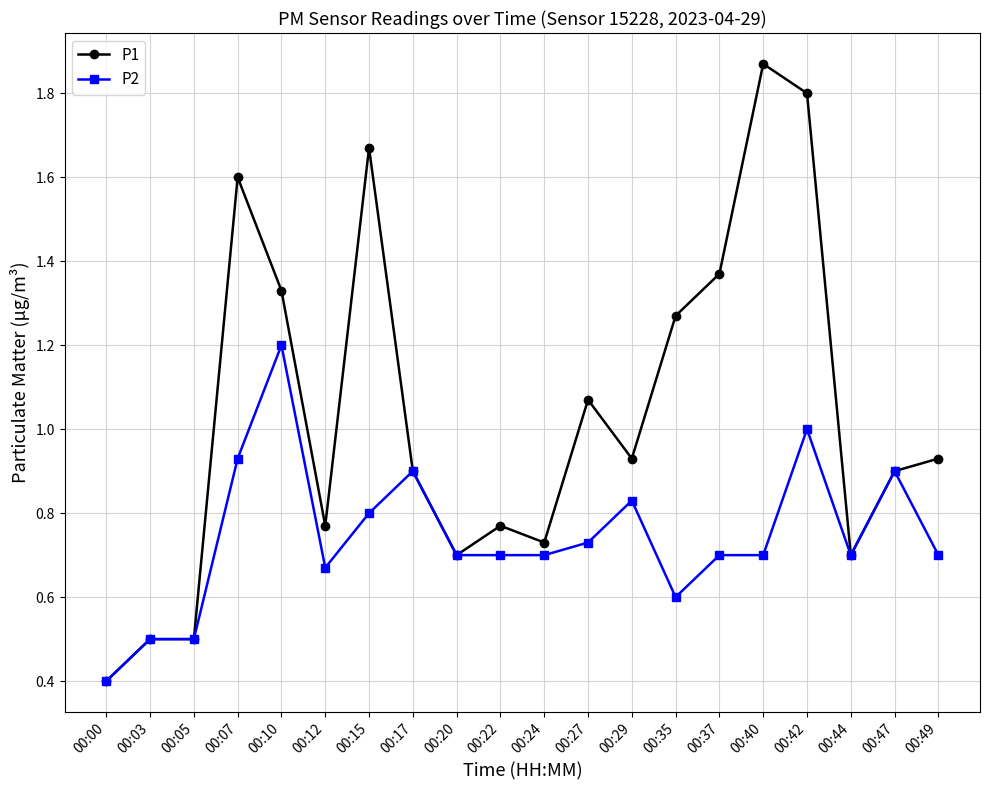

List the series in order of their overall mean, highest first.

P1, P2